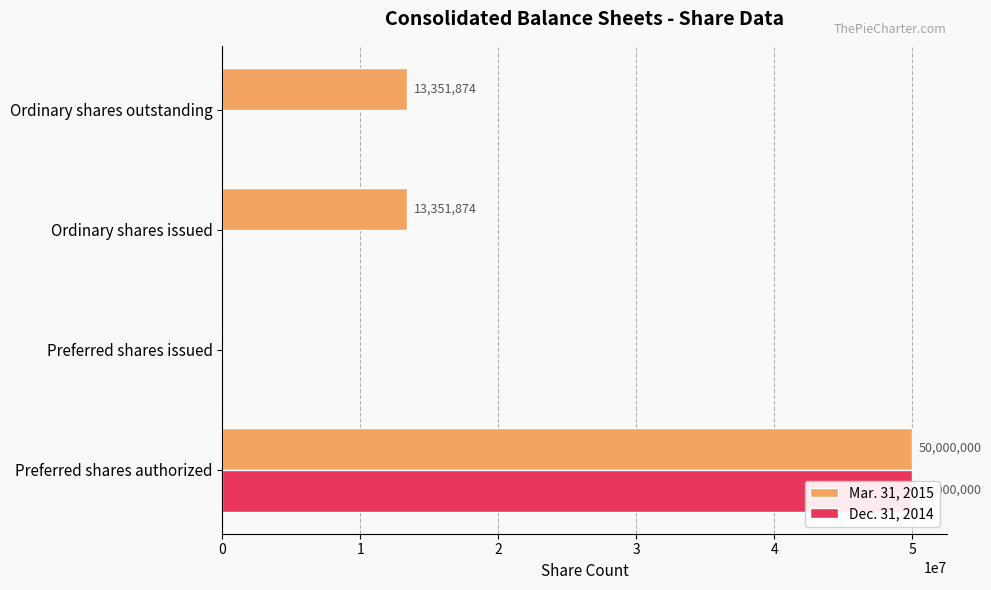

How many data points in Mar. 31, 2015 are less than 13351874?

1